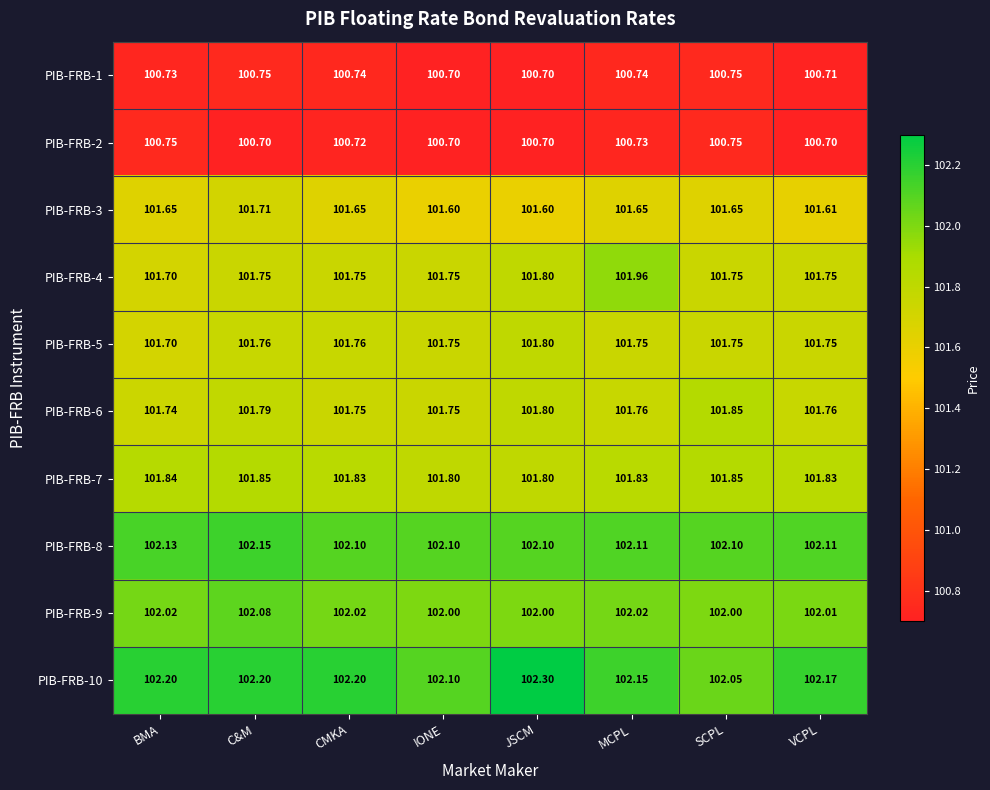

Is the value of PIB-FRB-2 at IONE greater than the value of PIB-FRB-9 at IONE?

No